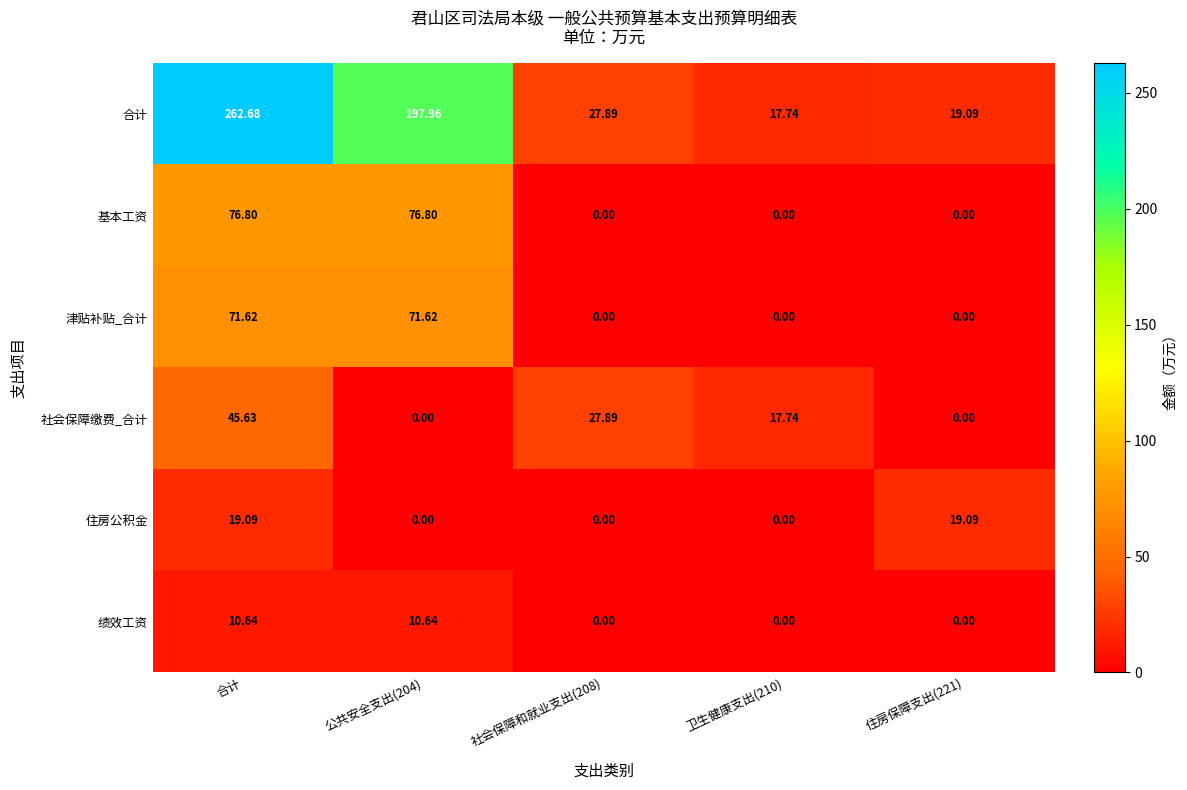

List the series in order of their peak value, lowest first.

绩效工资, 住房公积金, 社会保障缴费_合计, 津贴补贴_合计, 基本工资, 合计